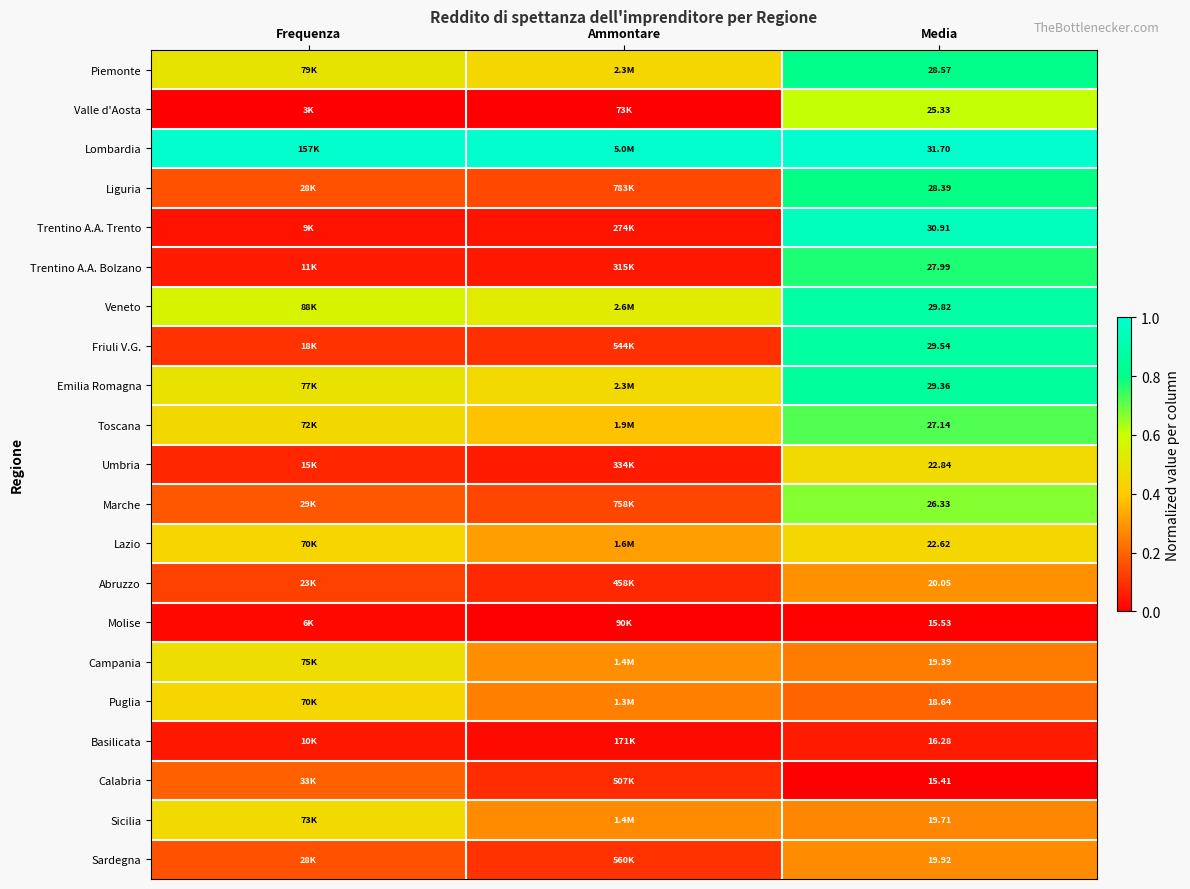

Rank the series at Media from highest to lowest value.

Lombardia, Trentino A.A. Trento, Veneto, Friuli V.G., Emilia Romagna, Piemonte, Liguria, Trentino A.A. Bolzano, Toscana, Marche, Valle d'Aosta, Umbria, Lazio, Abruzzo, Sardegna, Sicilia, Campania, Puglia, Basilicata, Molise, Calabria